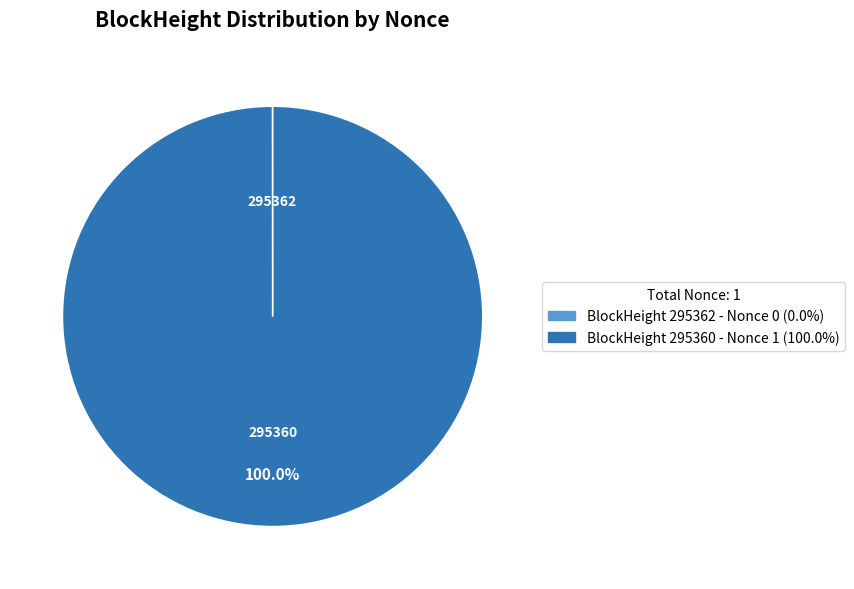

Is there any slice that represents more than half of the pie?

Yes